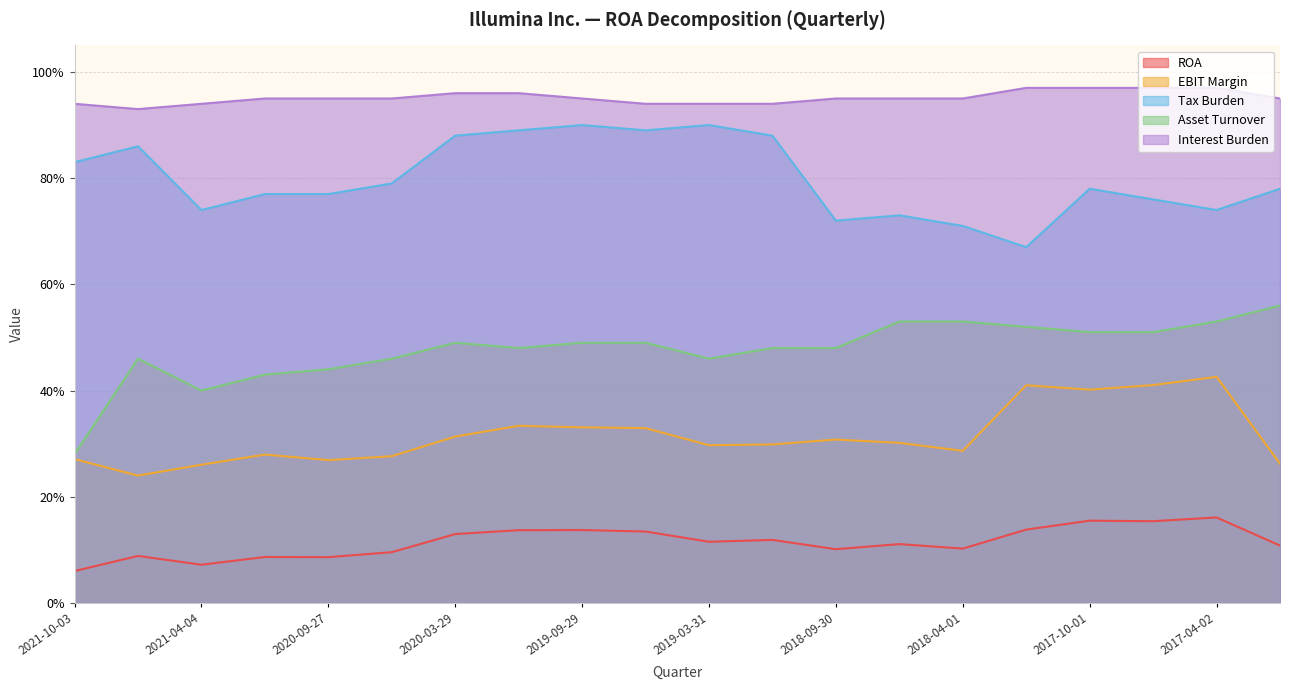

What is the label of the 11th point from the left?

2019-03-31